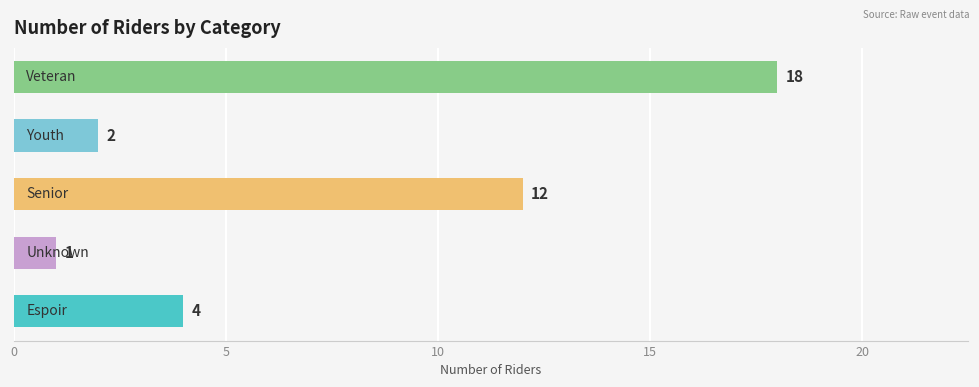

What is the difference between the second highest and minimum values?

11